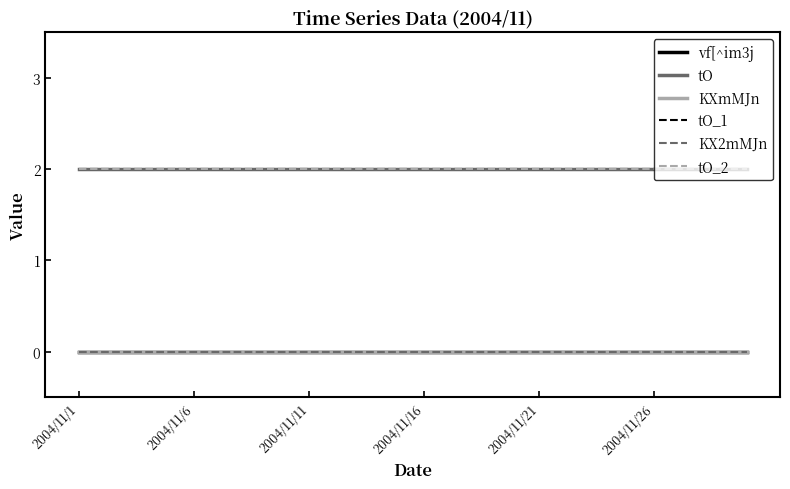

Reading left to right, extract all data points from this chart.

vf[^im3j: 0	0	0	0	0	0	0	0	0	0	0	0	0	0	0	0	0	0	0	0	0	0	0	0	0	0	0	0	0	0
tO: 2	2	2	2	2	2	2	2	2	2	2	2	2	2	2	2	2	2	2	2	2	2	2	2	2	2	2	2	2	2
KXmMJn: 0	0	0	0	0	0	0	0	0	0	0	0	0	0	0	0	0	0	0	0	0	0	0	0	0	0	0	0	0	0
tO_1: 2	2	2	2	2	2	2	2	2	2	2	2	2	2	2	2	2	2	2	2	2	2	2	2	2	2	2	2	2	2
KX2mMJn: 0	0	0	0	0	0	0	0	0	0	0	0	0	0	0	0	0	0	0	0	0	0	0	0	0	0	0	0	0	0
tO_2: 2	2	2	2	2	2	2	2	2	2	2	2	2	2	2	2	2	2	2	2	2	2	2	2	2	2	2	2	2	2